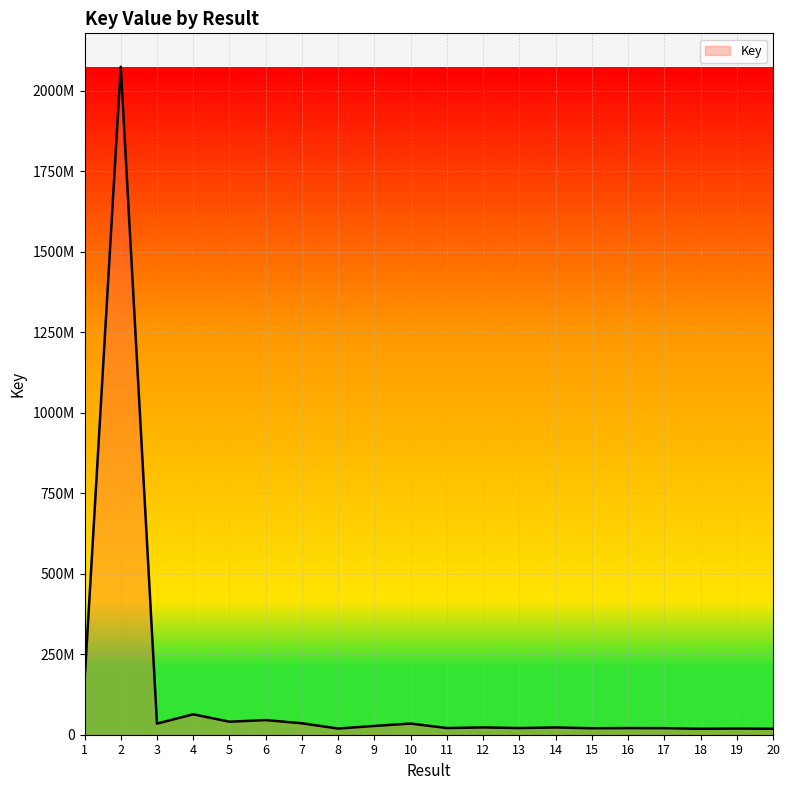

Does the chart display data point markers on the line(s)?

No